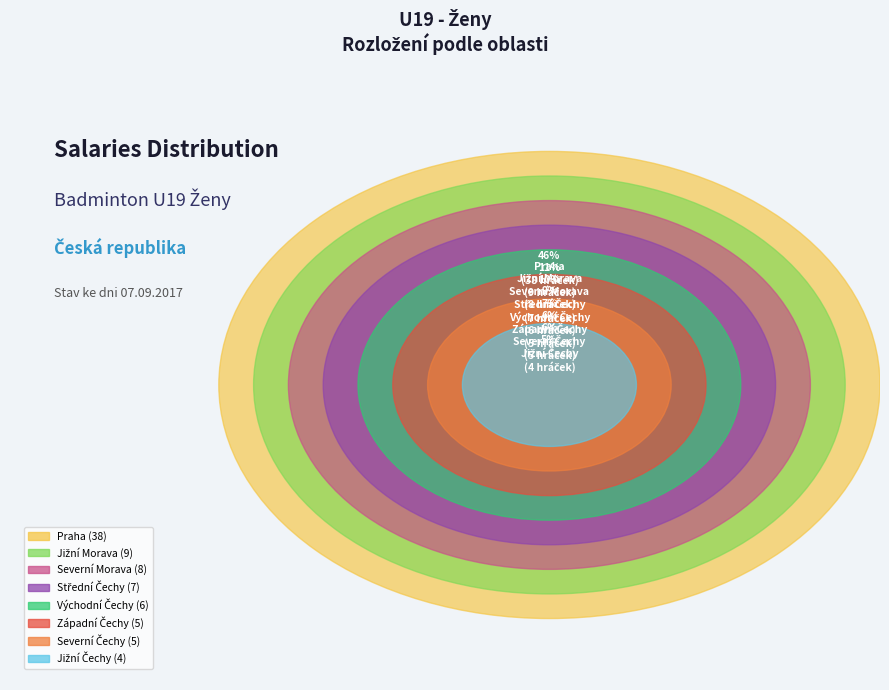

To the nearest percent, what percentage of the pie is Severní Čechy?

6%